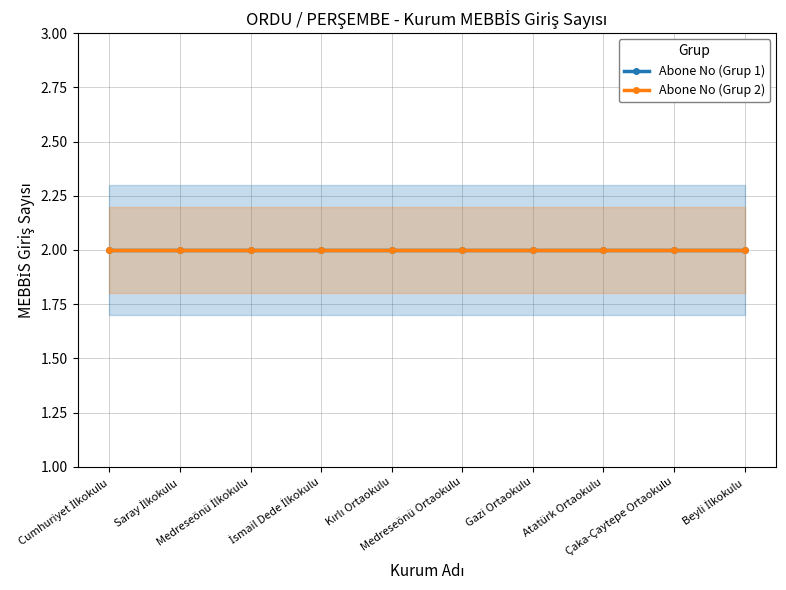

Where do Abone No (Grup 1) and Abone No (Grup 2) first cross each other?

Saray İlkokulu(52108/317) and Medreseönü İlkokulu(52108/318)